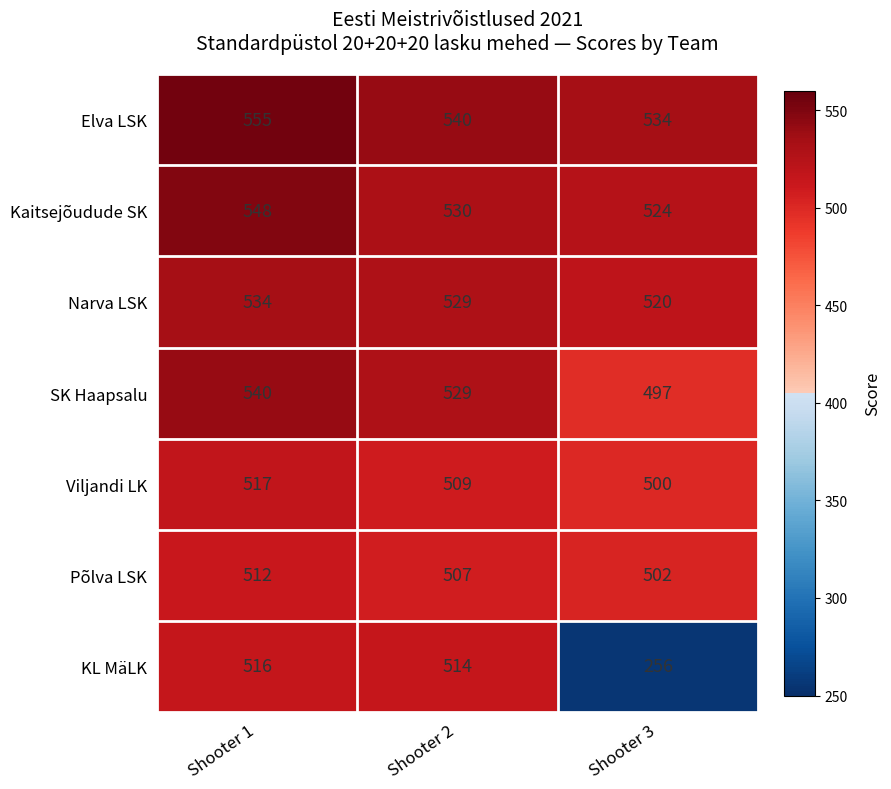

True or false: KL MäLK has a value of 514 at Shooter 2.

True